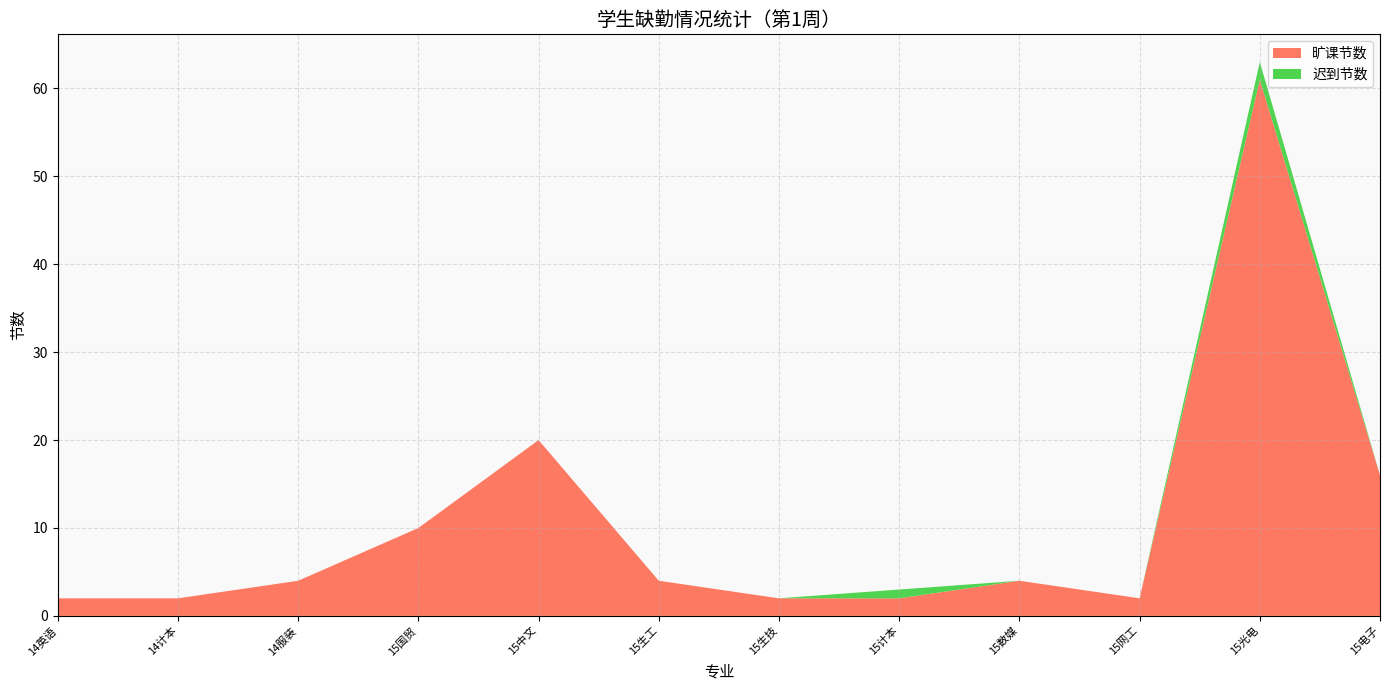

At which category is the sum across all series the highest?

15光电